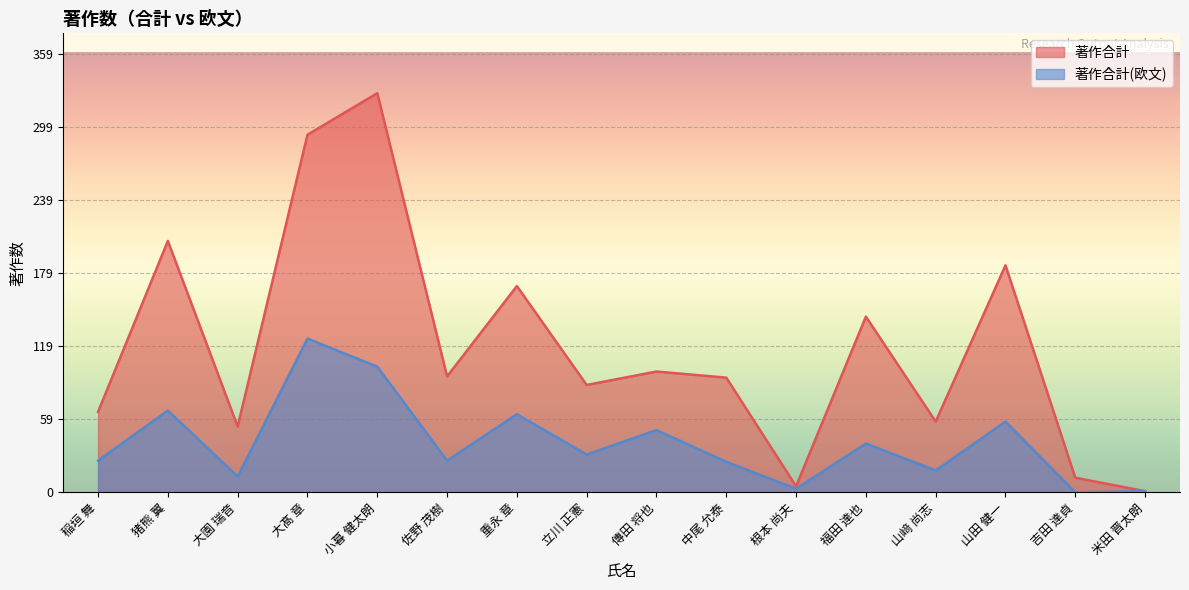

Reading left to right, list all the values displayed in this chart.

著作合計: 稲垣 舞=66	猪熊 翼=206	大園 瑞音=54	大髙 章=293	小暮 健太朗=327	佐野 茂樹=95	重永 章=169	立川 正憲=88	傳田 将也=99	中尾 允泰=94	根本 尚夫=5	福田 達也=144	山﨑 尚志=58	山田 健一=186	吉田 達貞=12	米田 晋太朗=1
著作合計(欧文): 稲垣 舞=26	猪熊 翼=67	大園 瑞音=13	大髙 章=126	小暮 健太朗=103	佐野 茂樹=26	重永 章=64	立川 正憲=31	傳田 将也=51	中尾 允泰=25	根本 尚夫=3	福田 達也=40	山﨑 尚志=18	山田 健一=58	吉田 達貞=0	米田 晋太朗=1